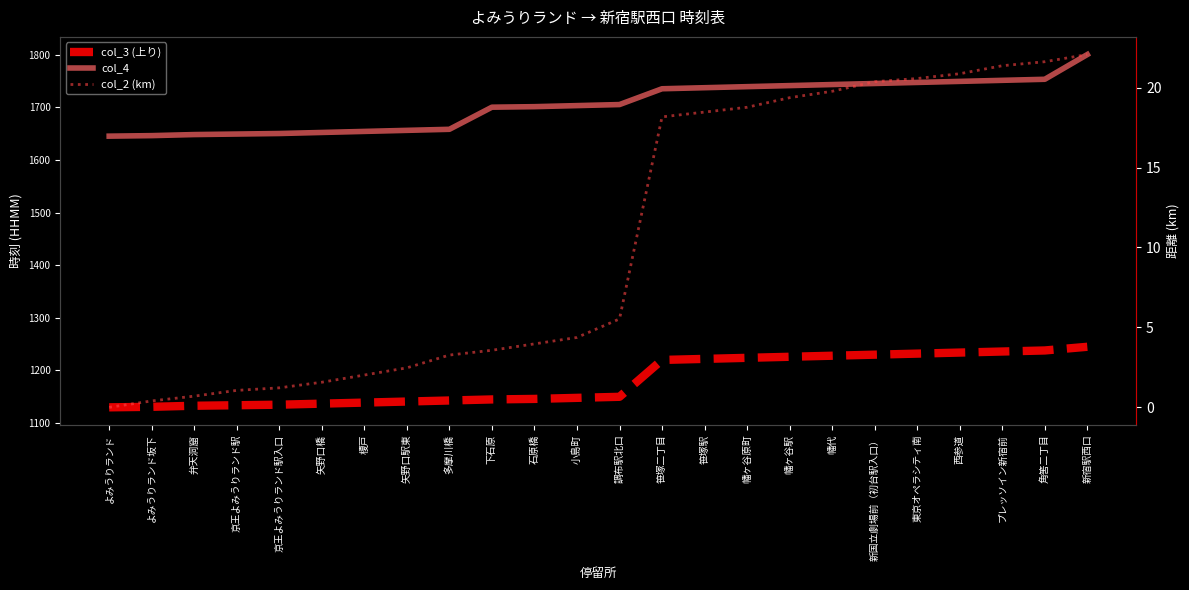

Rank the series at 笹塚駅 from highest to lowest value.

col_4, col_3 (上り), col_2 (km)